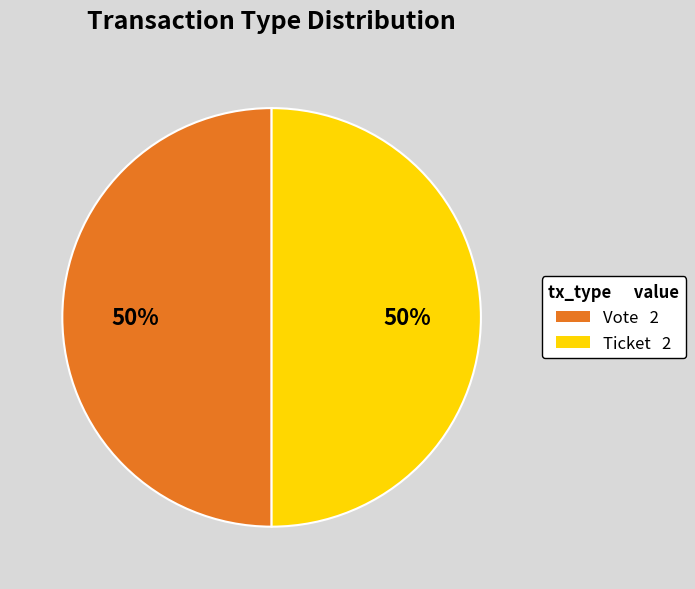

How many slices are in this pie chart?

2